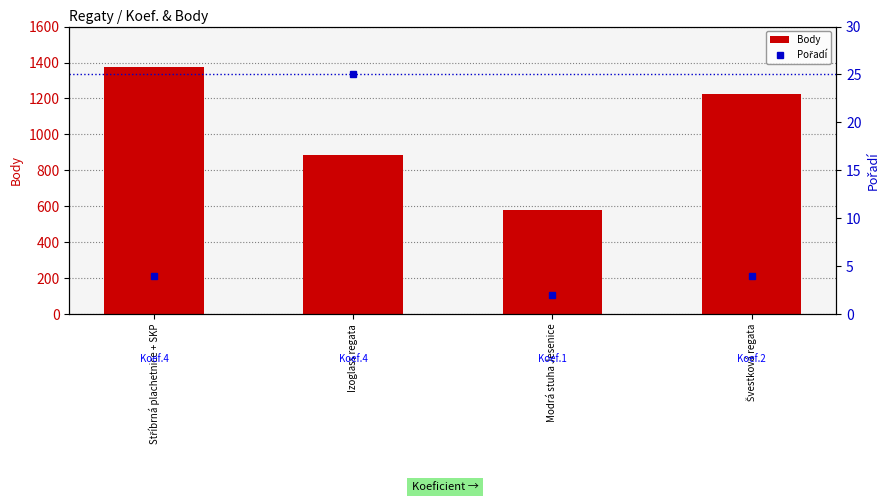

What is the value of the Pořadí bar at the 1st from the left?

4